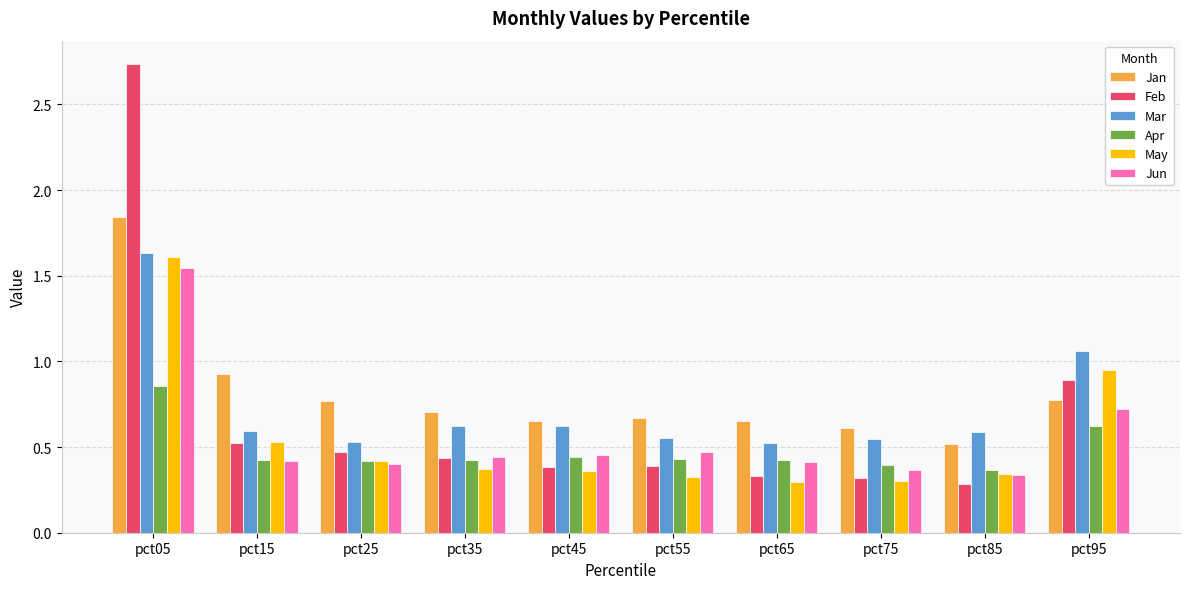

Is it true that May equals 0.4 at pct45?

True